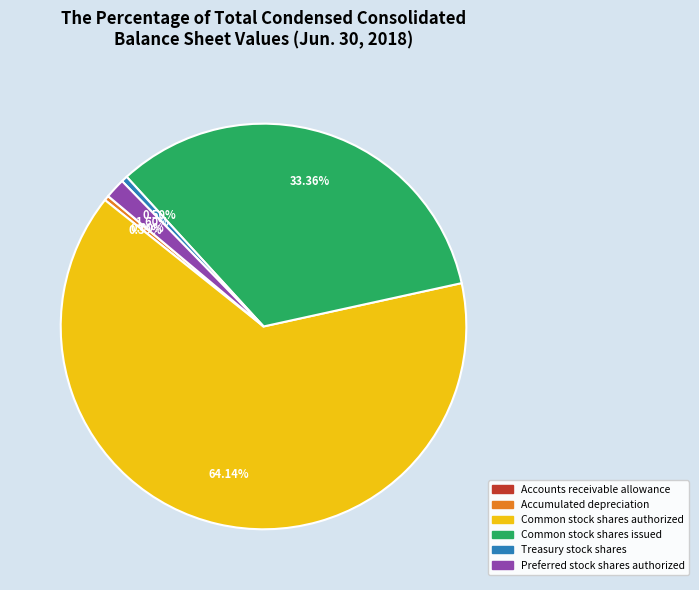

Does Common stock shares authorized account for over 50% of the chart?

Yes